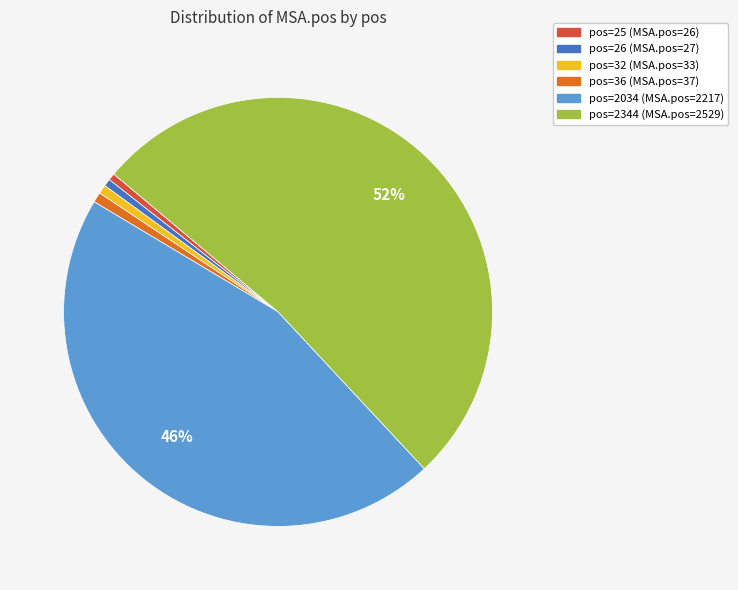

Is there any slice that represents more than half of the pie?

Yes